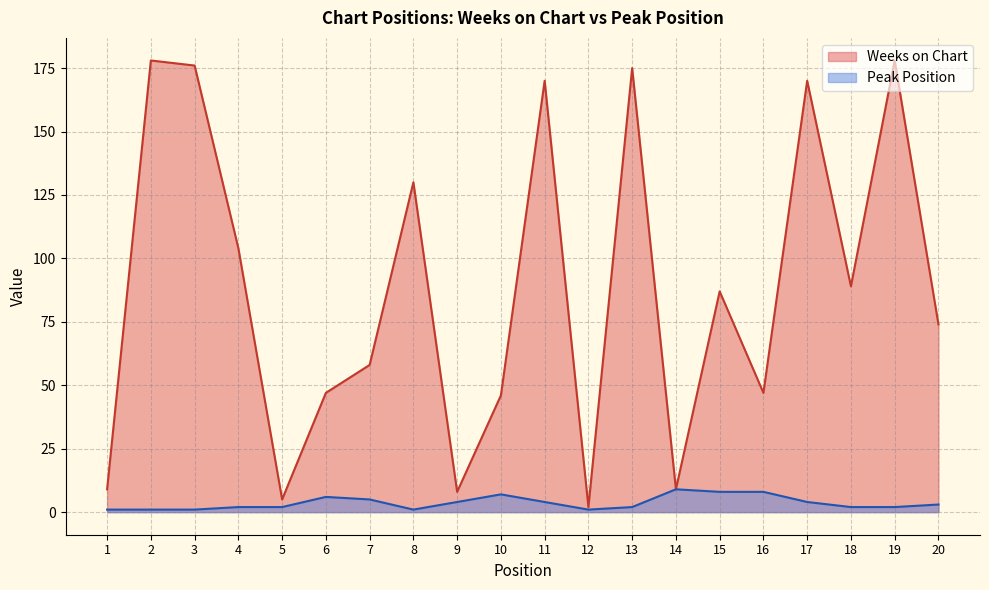

Count the number of categories in the chart.

20